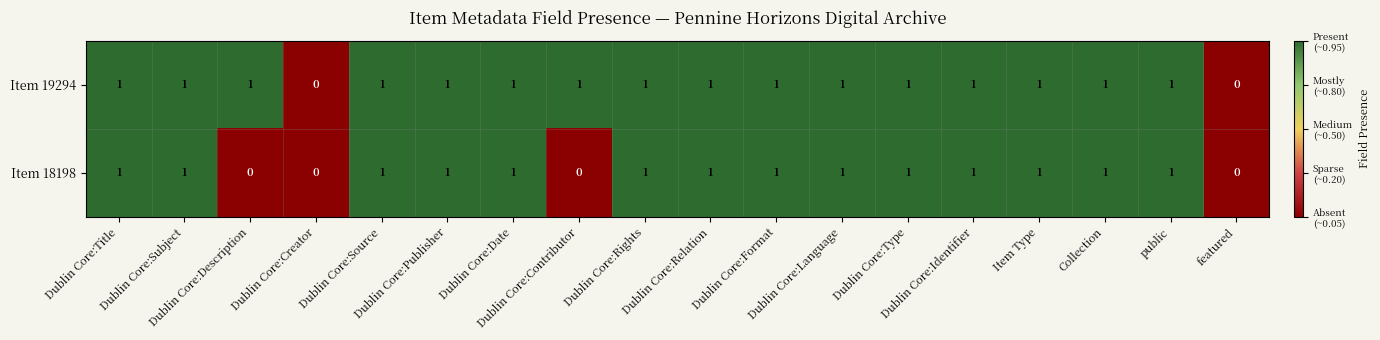

How many Item 19294 values are between 1 and 2?

16